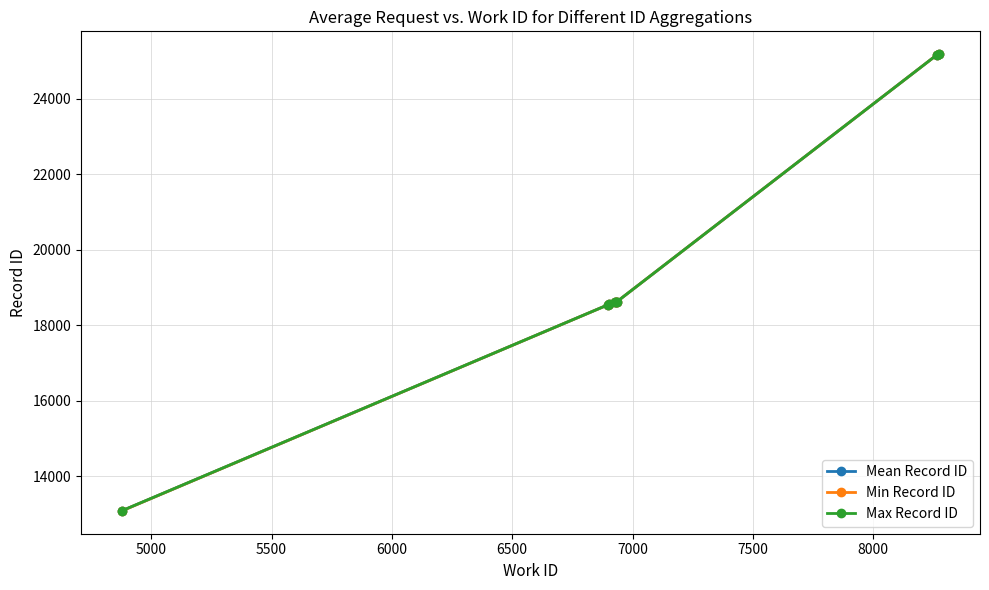

Rank the series by their average value, from highest to lowest.

Max Record ID, Mean Record ID, Min Record ID